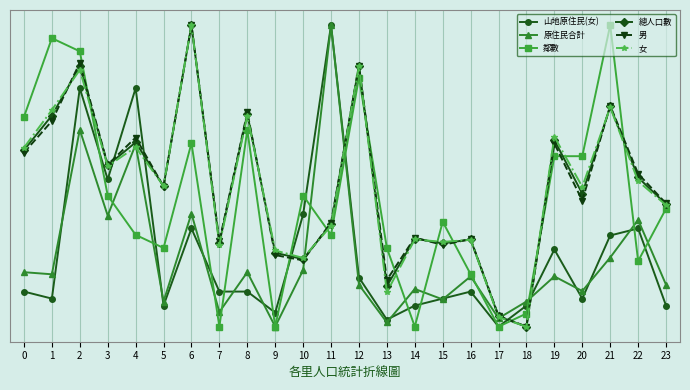

What is the spread (max minus min) of values at 3?

0.2